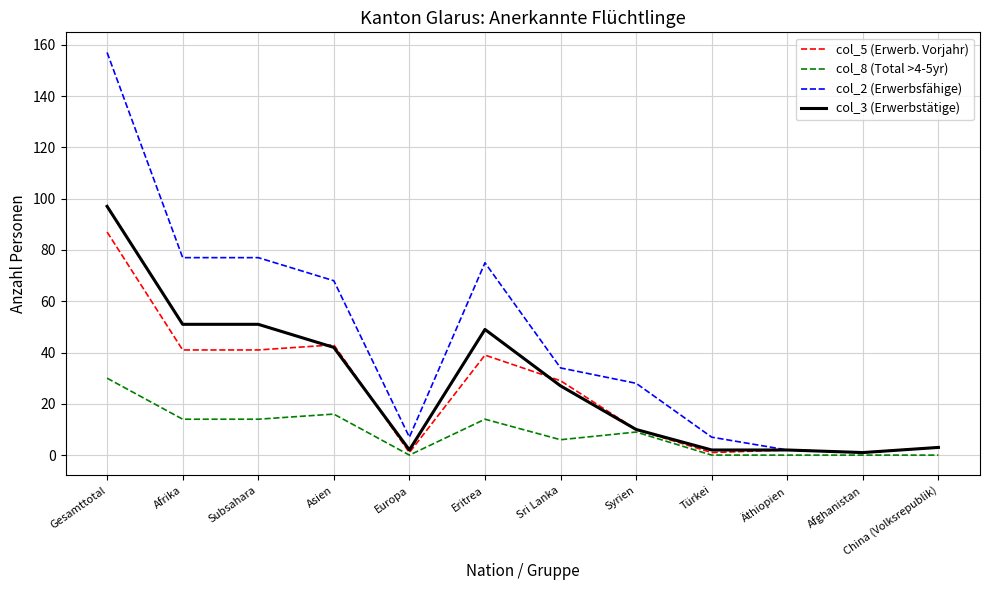

What is the difference between the highest and lowest values at Syrien?

19